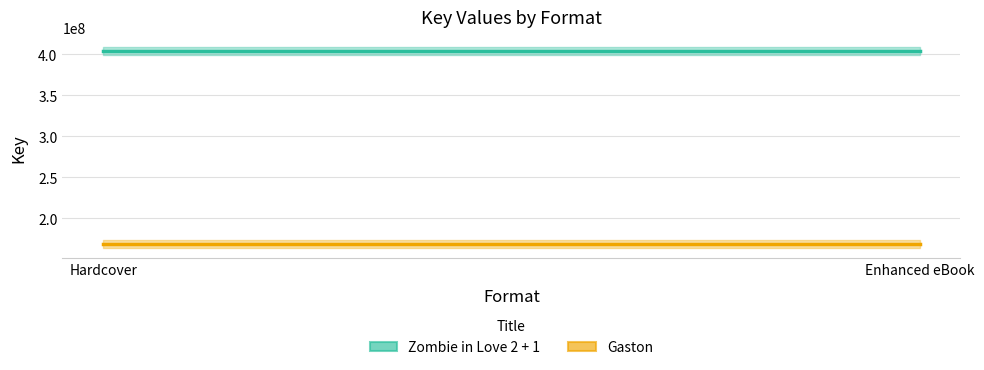

At which category is the sum across all series the highest?

Hardcover